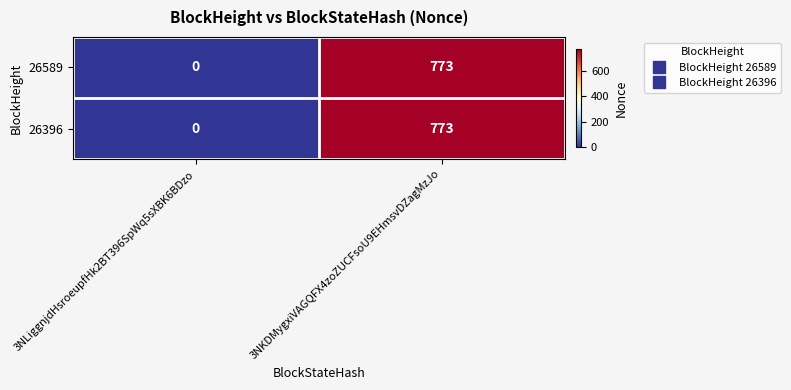

Which label corresponds to the smallest value in the chart?

3NLiggnjdHsroeupfHk2BT396SpWq5sXBK6BDzo